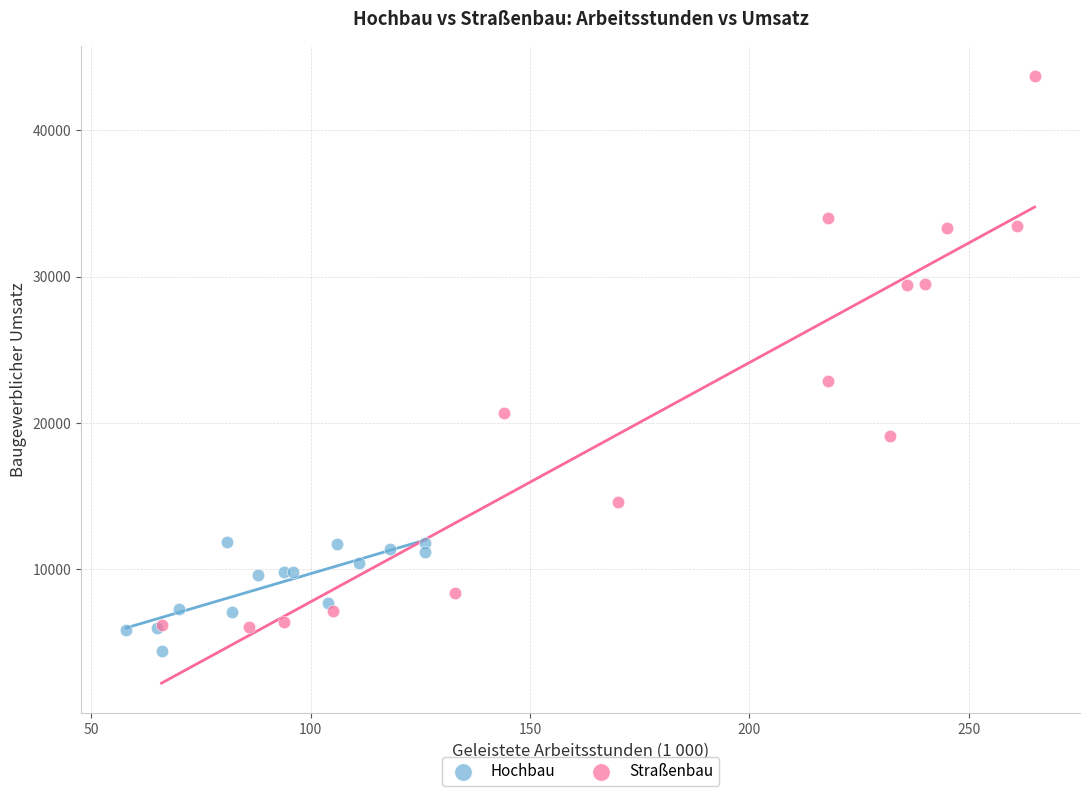

Which series reaches the maximum Y coordinate?

Straßenbau